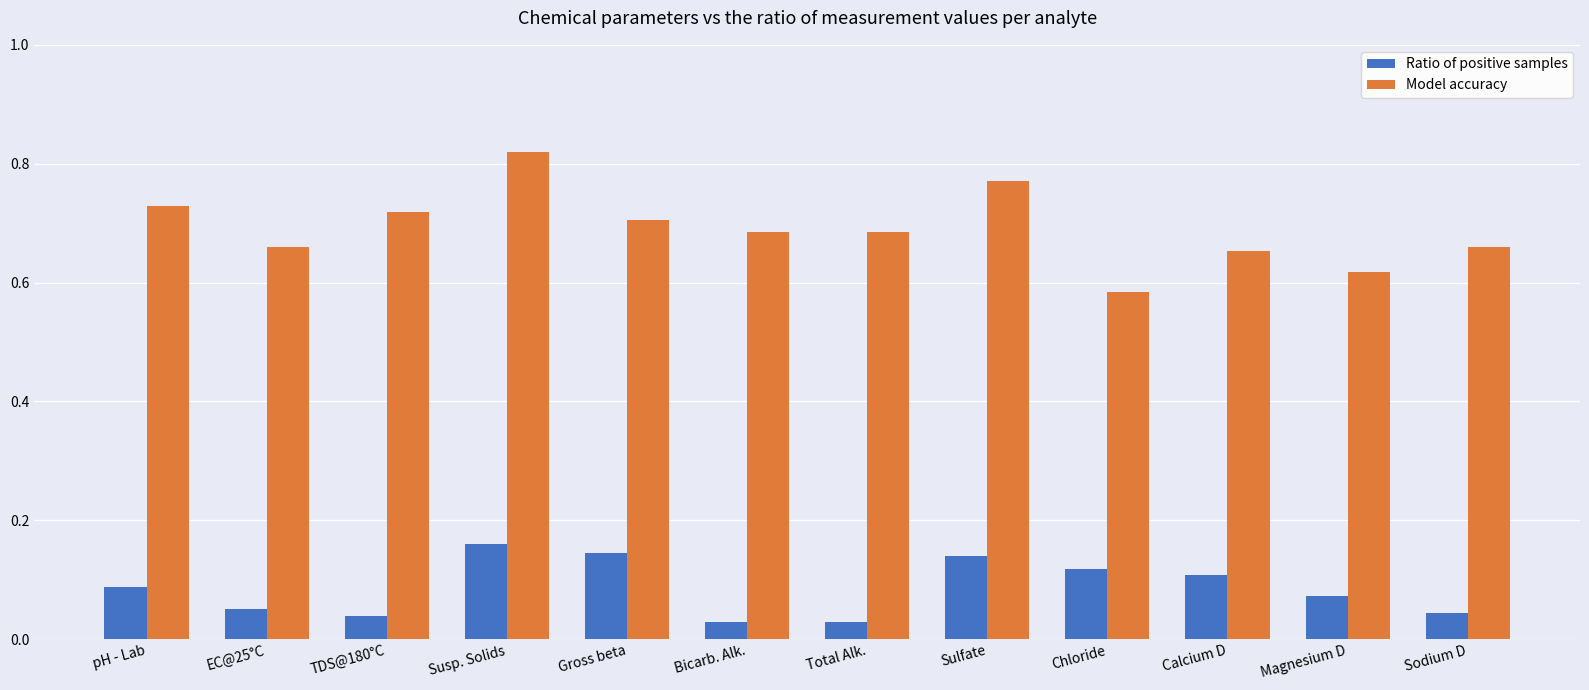

Which category has the highest value in the Model accuracy series?

Susp. Solids